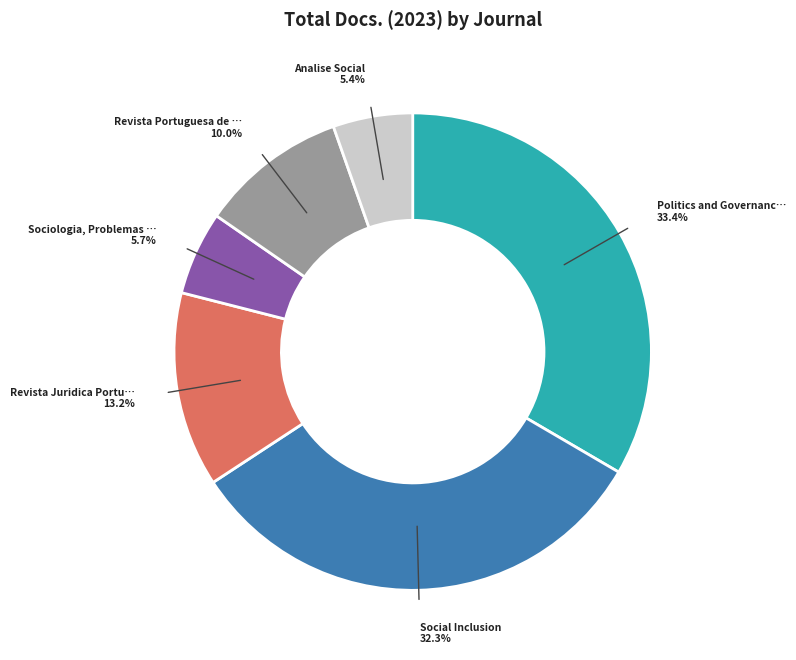

Does any single category account for the majority?

No